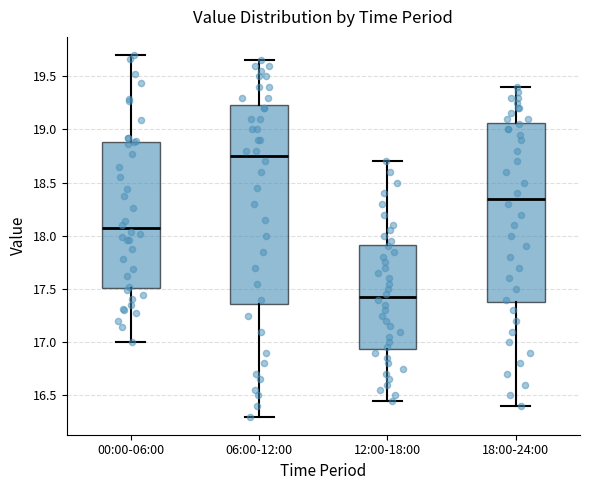

Which box's median line is the lowest?

12:00-18:00